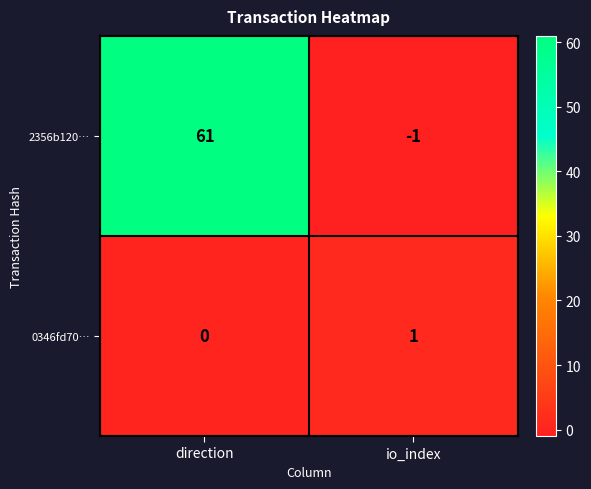

What is the total value across all series at direction?

61